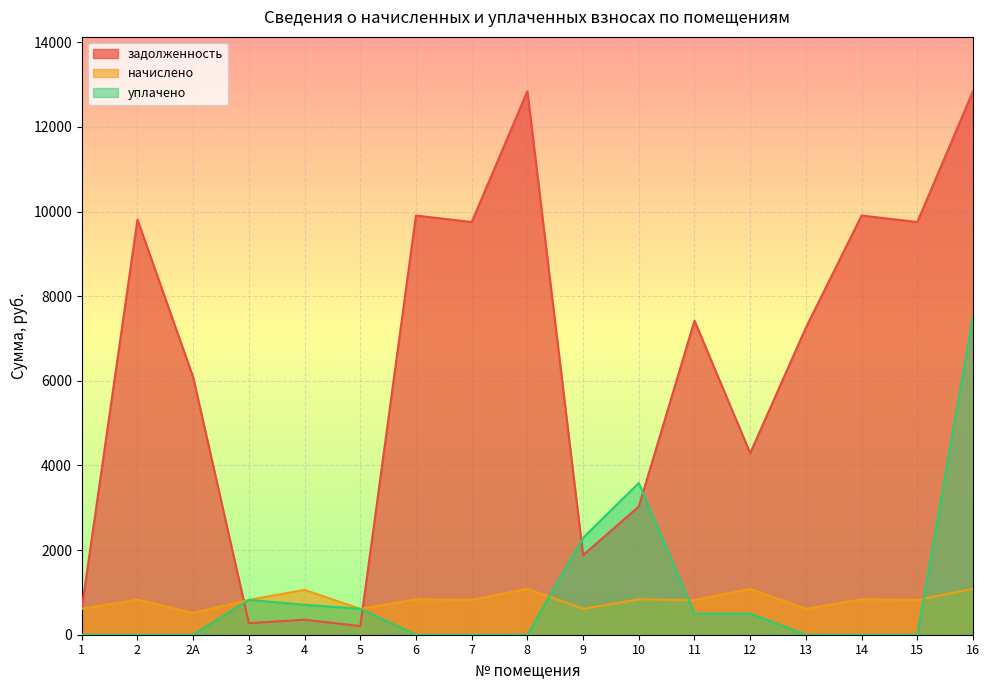

Which has a higher value, 16 or 15?

16